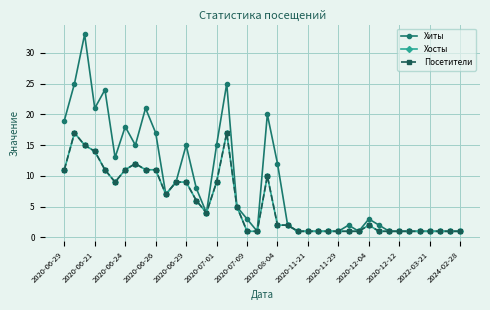

Reading left to right, list all the values displayed in this chart.

Хиты: 19	25	33	21	24	13	18	15	21	17	7	9	15	8	4	15	25	5	3	1	20	12	2	1	1	1	1	1	2	1	3	2	1	1	1	1	1	1	1	1
Хосты: 11	17	15	14	11	9	11	12	11	11	7	9	9	6	4	9	17	5	1	1	10	2	2	1	1	1	1	1	1	1	2	1	1	1	1	1	1	1	1	1
Посетители: 11	17	15	14	11	9	11	12	11	11	7	9	9	6	4	9	17	5	1	1	10	2	2	1	1	1	1	1	1	1	2	1	1	1	1	1	1	1	1	1